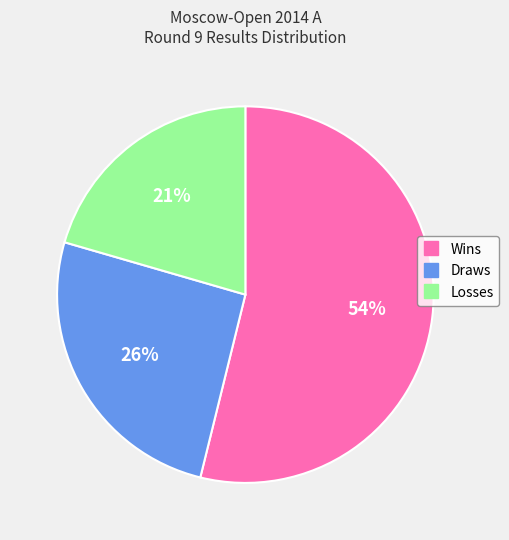

Is there any slice that represents more than half of the pie?

Yes